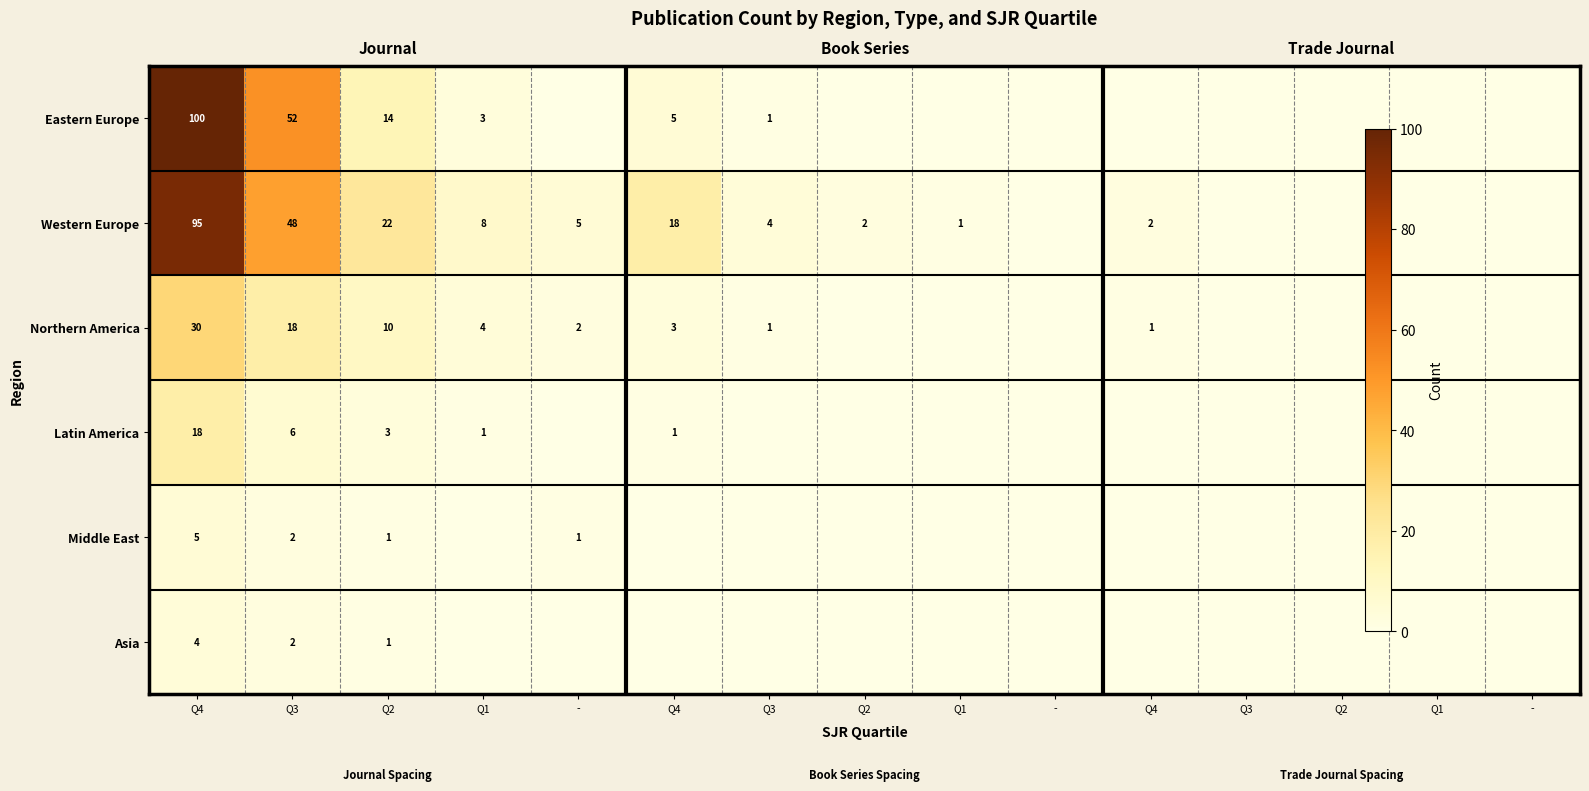

Which label corresponds to the smallest value in the chart?

-